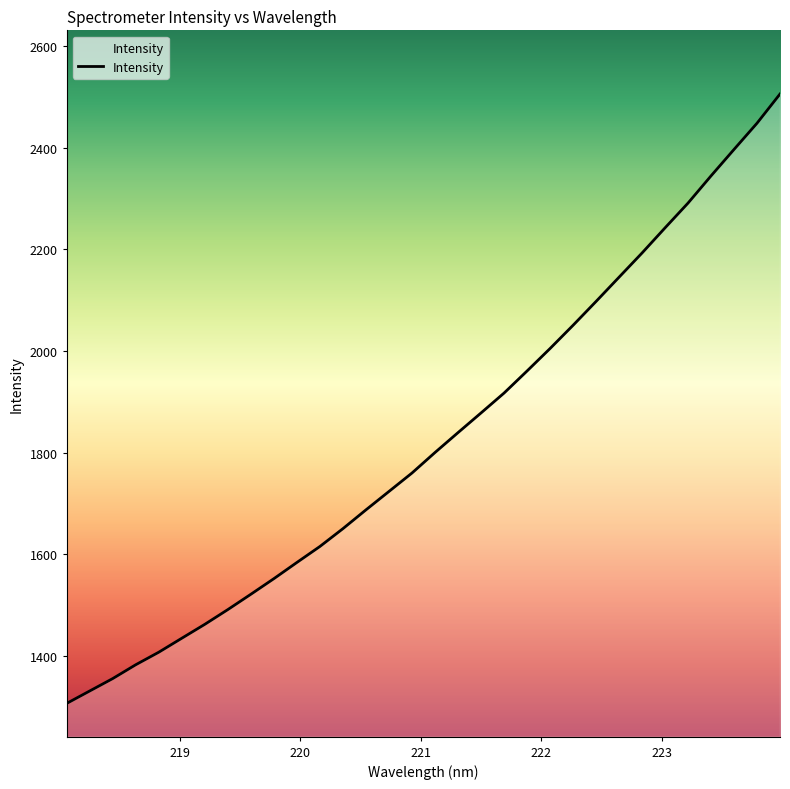

What is the difference between the maximum and minimum values?

1199.1